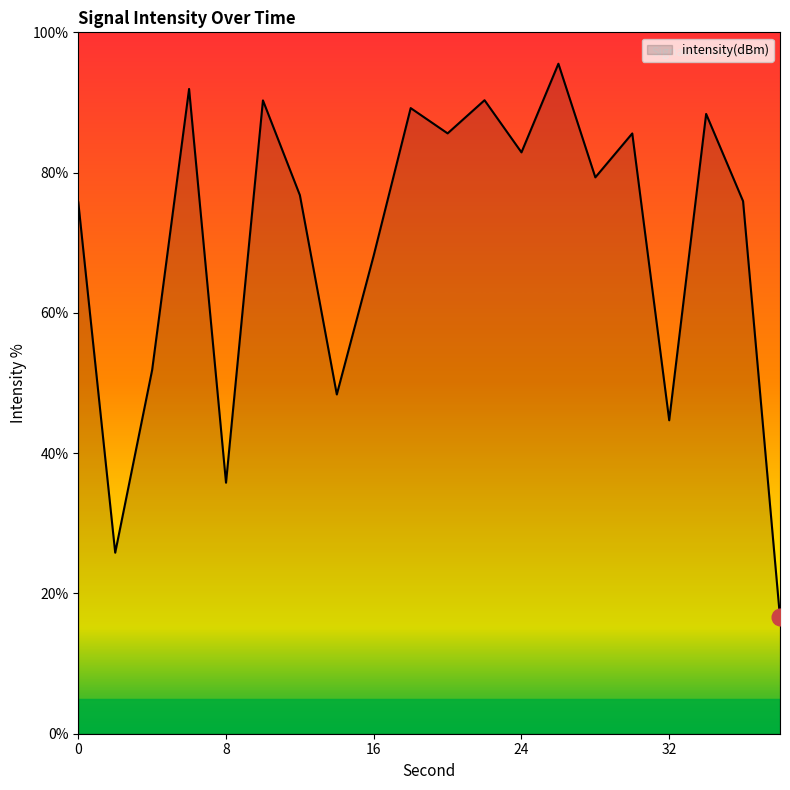

What is the difference between the maximum and minimum values?

78.9